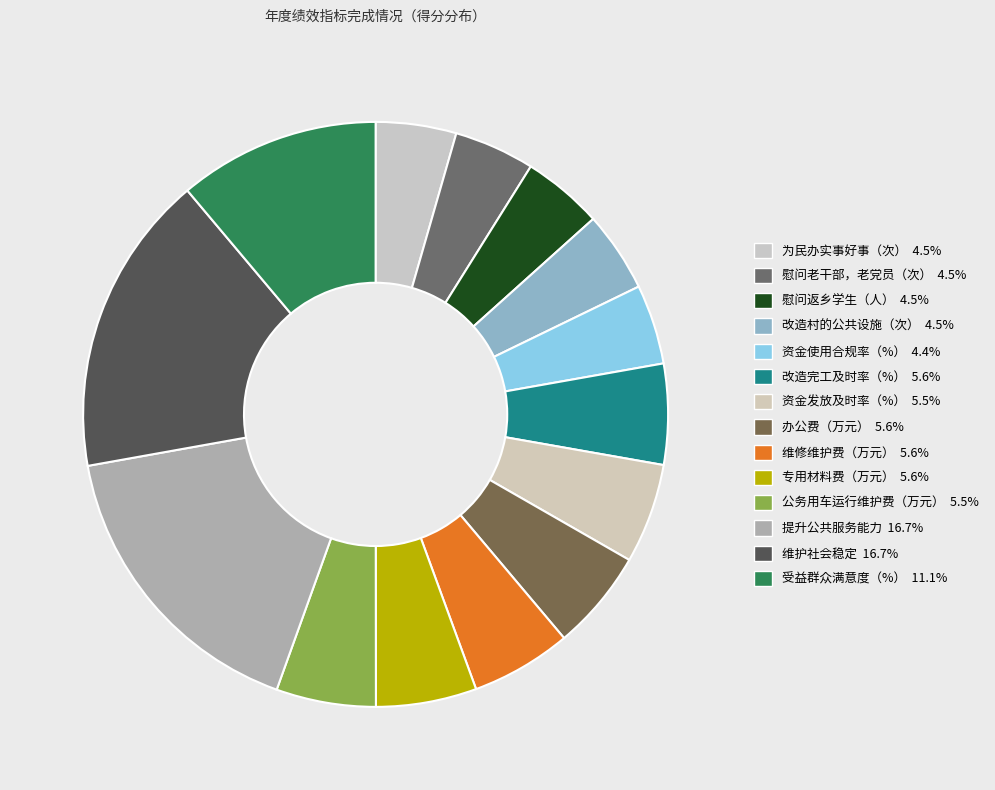

Between 维护社会稳定 and 受益群众满意度（%）, which is larger?

维护社会稳定